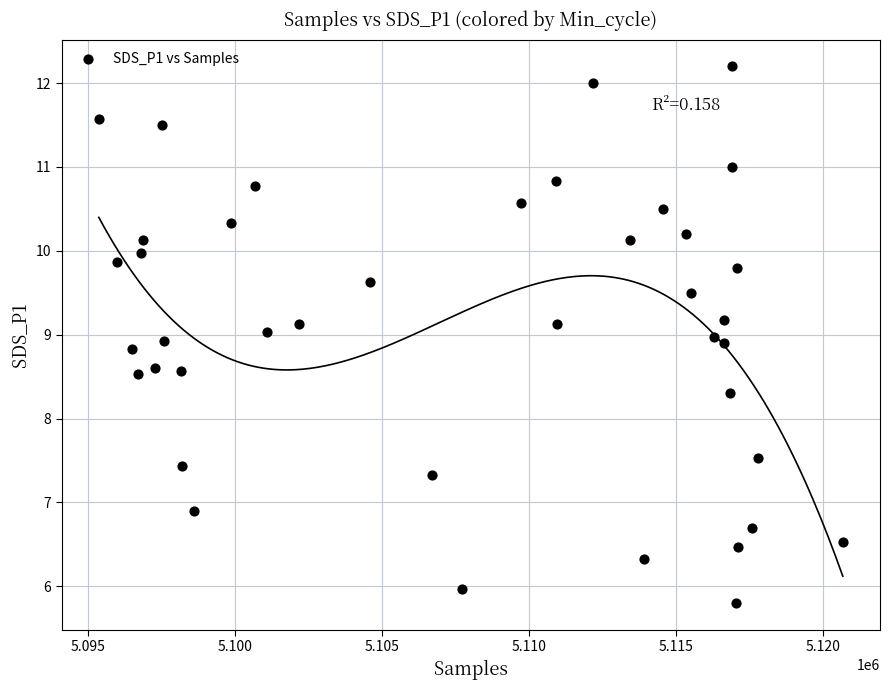

What is the range of X values (max minus min)?

25299.0